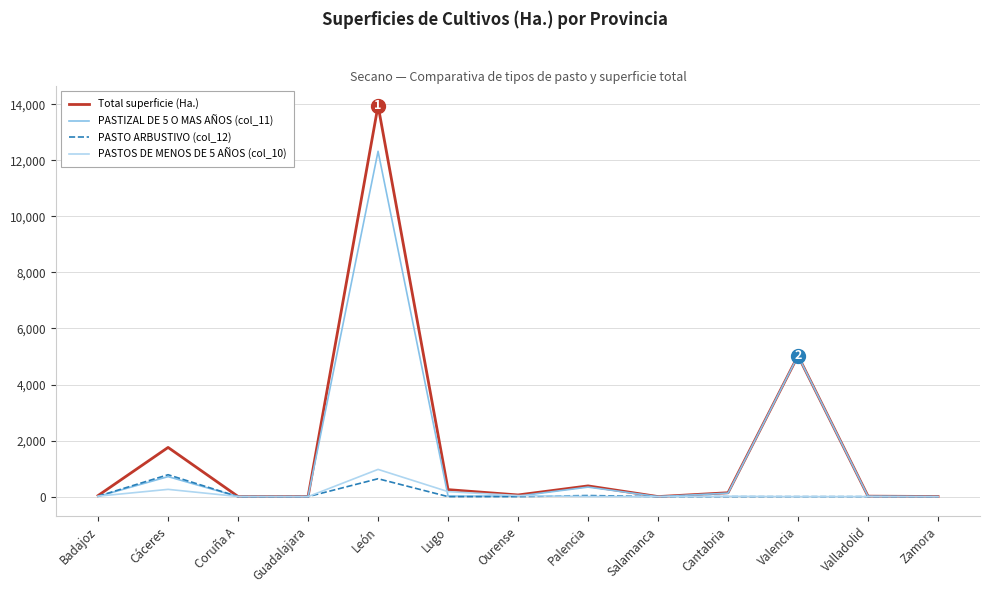

Is it true that Total superficie (Ha.) equals 1755.2 at Cáceres?

True